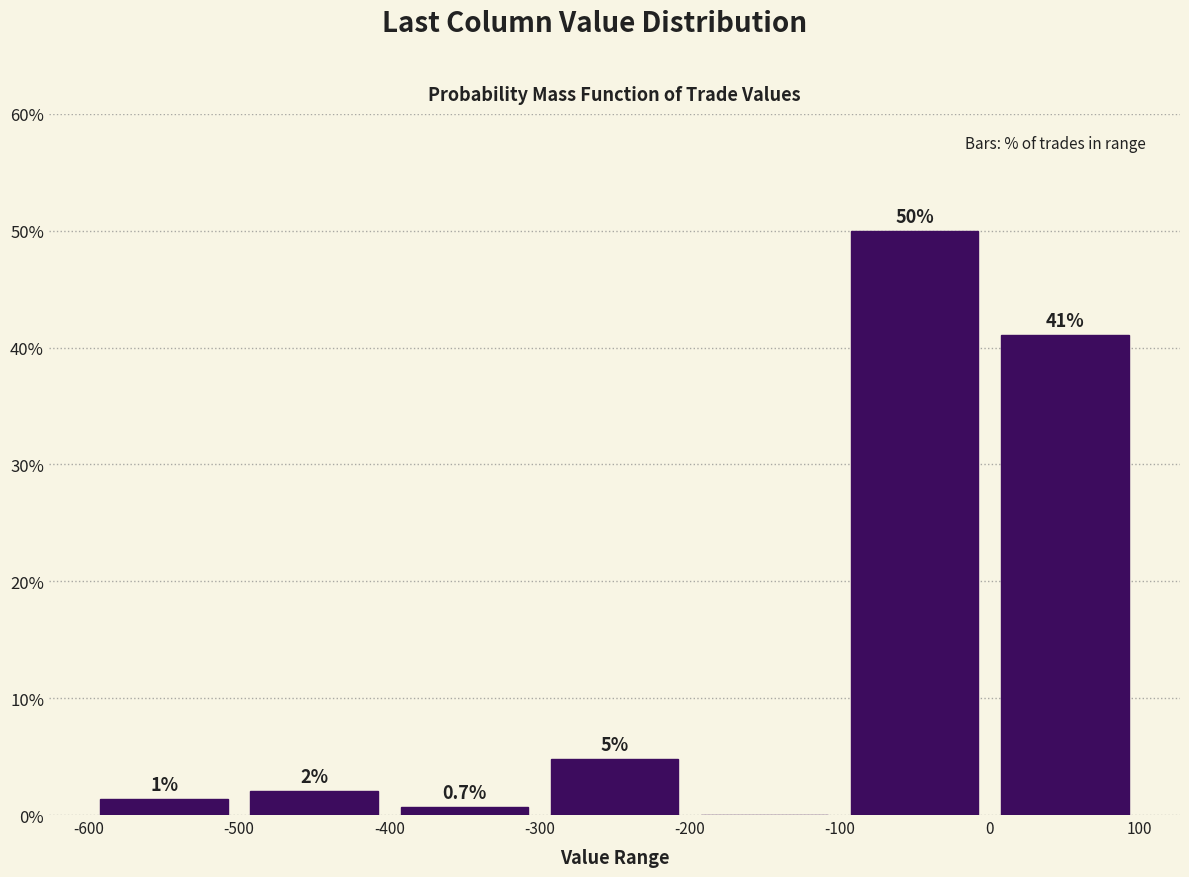

Which range on the x-axis has the tallest bar?

-100 to 0